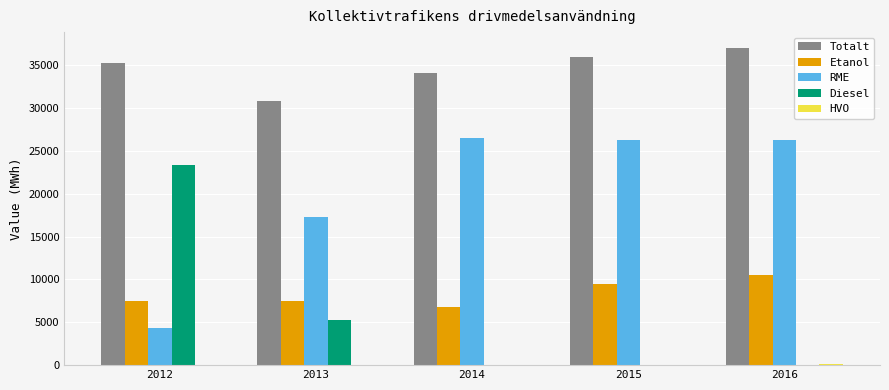

What is the total value across all series at 2012?

70460.8